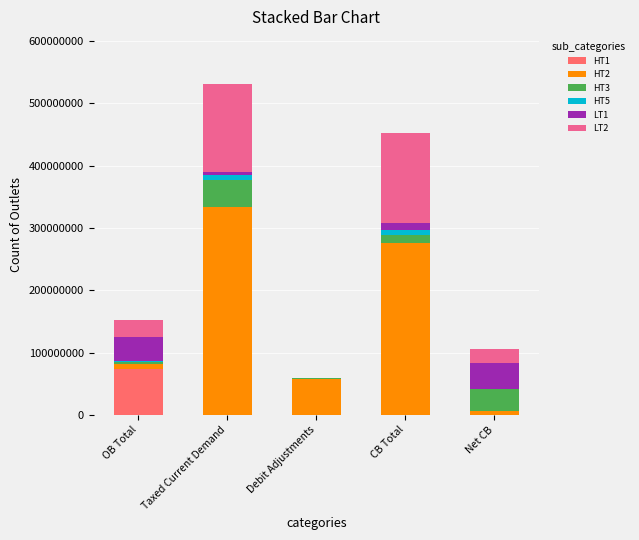

Count the number of categories in the chart.

5